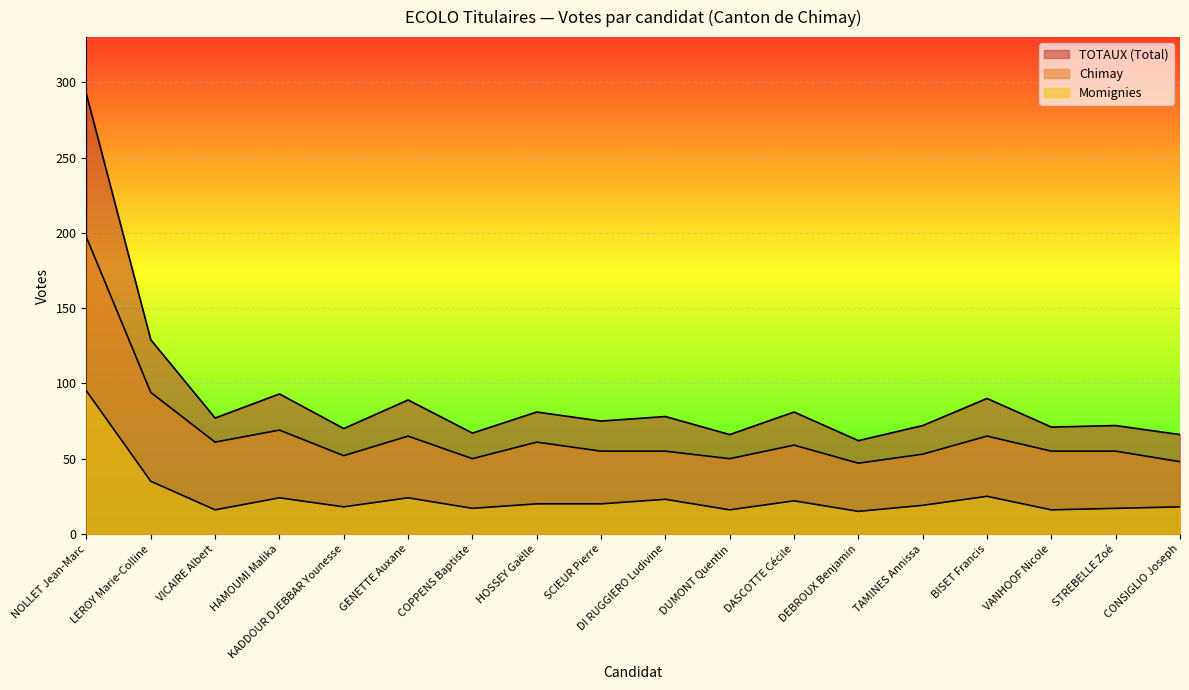

Reading right to left, list all the values displayed in this chart.

TOTAUX (Total): CONSIGLIO Joseph=66	STREBELLE Zoé=72	VANHOOF Nicole=71	BISET Francis=90	TAMINES Annissa=72	DEBROUX Benjamin=62	DASCOTTE Cécile=81	DUMONT Quentin=66	DI RUGGIERO Ludivine=78	SCIEUR Pierre=75	HOSSEY Gaëlle=81	COPPENS Baptiste=67	GENETTE Auxane=89	KADDOUR DJEBBAR Younesse=70	HAMOUMI Malika=93	VICAIRE Albert=77	LEROY Marie-Colline=129	NOLLET Jean-Marc=292
Chimay: CONSIGLIO Joseph=48	STREBELLE Zoé=55	VANHOOF Nicole=55	BISET Francis=65	TAMINES Annissa=53	DEBROUX Benjamin=47	DASCOTTE Cécile=59	DUMONT Quentin=50	DI RUGGIERO Ludivine=55	SCIEUR Pierre=55	HOSSEY Gaëlle=61	COPPENS Baptiste=50	GENETTE Auxane=65	KADDOUR DJEBBAR Younesse=52	HAMOUMI Malika=69	VICAIRE Albert=61	LEROY Marie-Colline=94	NOLLET Jean-Marc=197
Momignies: CONSIGLIO Joseph=18	STREBELLE Zoé=17	VANHOOF Nicole=16	BISET Francis=25	TAMINES Annissa=19	DEBROUX Benjamin=15	DASCOTTE Cécile=22	DUMONT Quentin=16	DI RUGGIERO Ludivine=23	SCIEUR Pierre=20	HOSSEY Gaëlle=20	COPPENS Baptiste=17	GENETTE Auxane=24	KADDOUR DJEBBAR Younesse=18	HAMOUMI Malika=24	VICAIRE Albert=16	LEROY Marie-Colline=35	NOLLET Jean-Marc=95